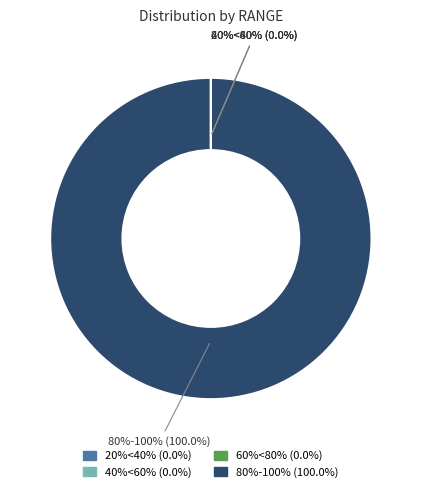

True or false: 40%<60% accounts for 6% of the total.

False